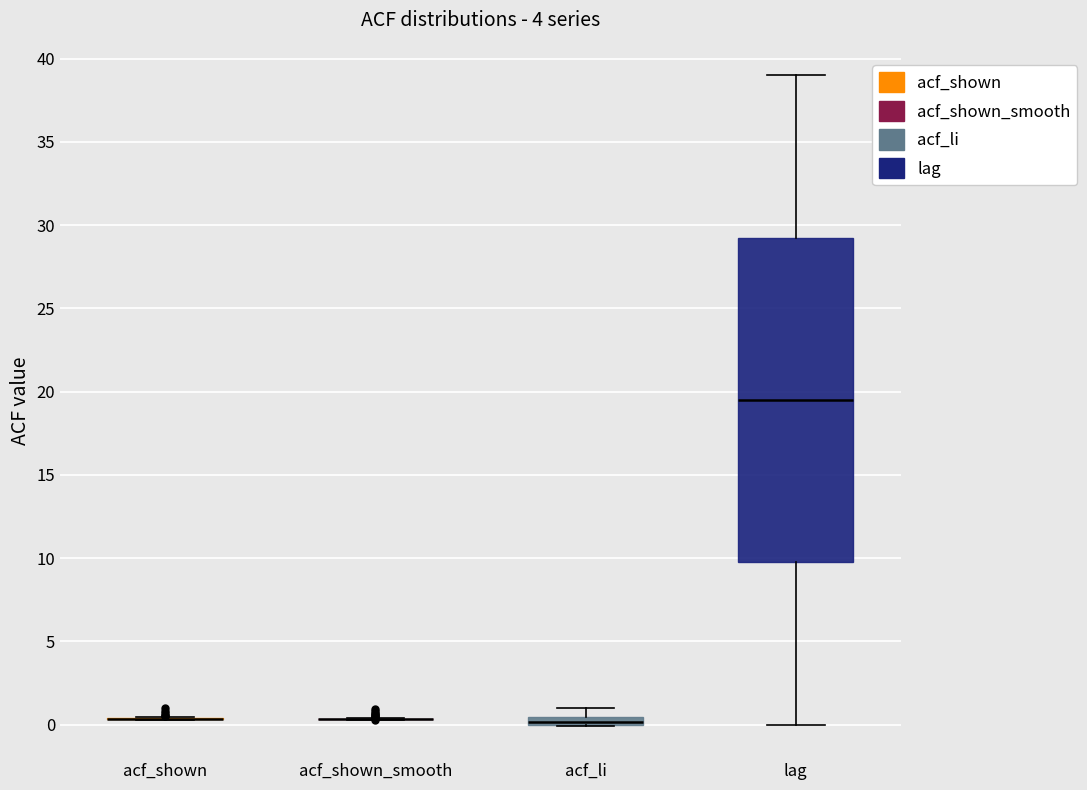

Comparing the boxes themselves (not the whiskers), which one is the tallest?

lag